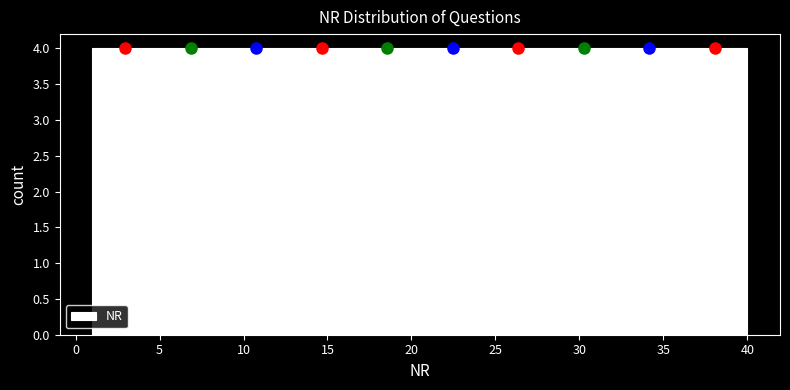

Reading left to right, list every bar in this chart as the range it spans on the x-axis followed by its height. Neither the bar edges nor the heights are printed on the chart, so give them approximately, as read against the axes.

1.0 to 4.9: 4
4.9 to 8.8: 4
8.8 to 12.7: 4
12.7 to 16.6: 4
16.6 to 20.5: 4
20.5 to 24.4: 4
24.4 to 28.3: 4
28.3 to 32.2: 4
32.2 to 36.1: 4
36.1 to 40.0: 4